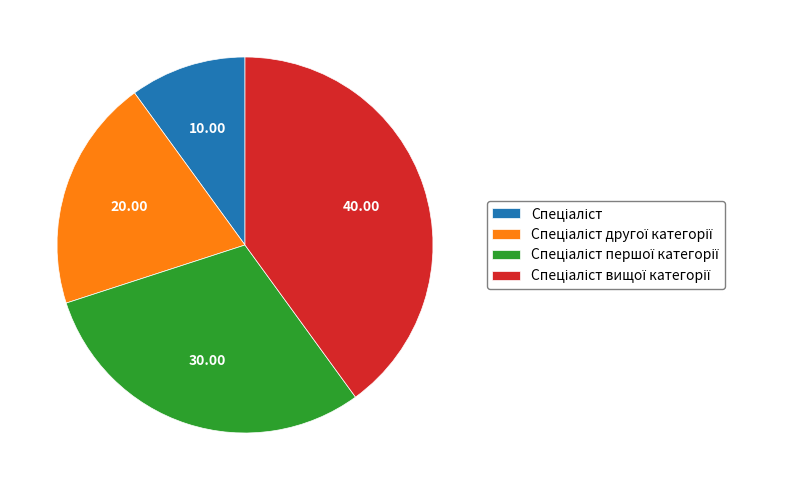

Is there any slice that represents more than half of the pie?

No